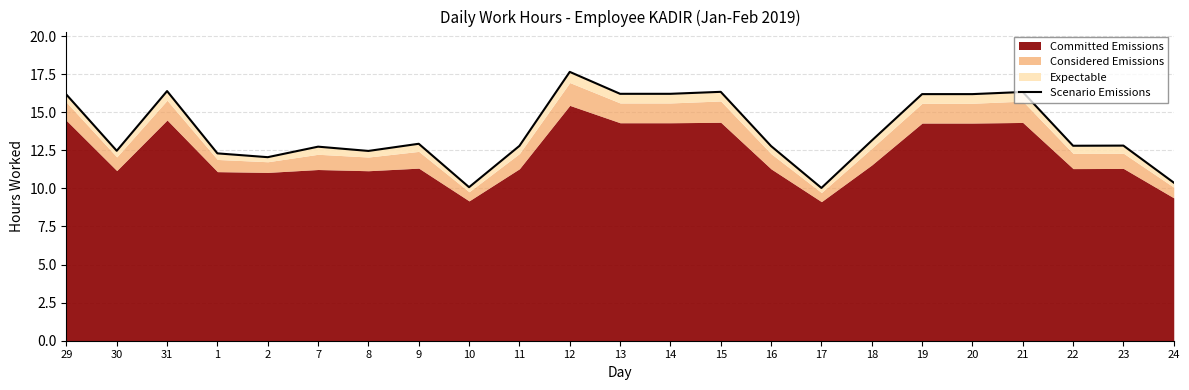

What is the smallest value displayed?

10.0